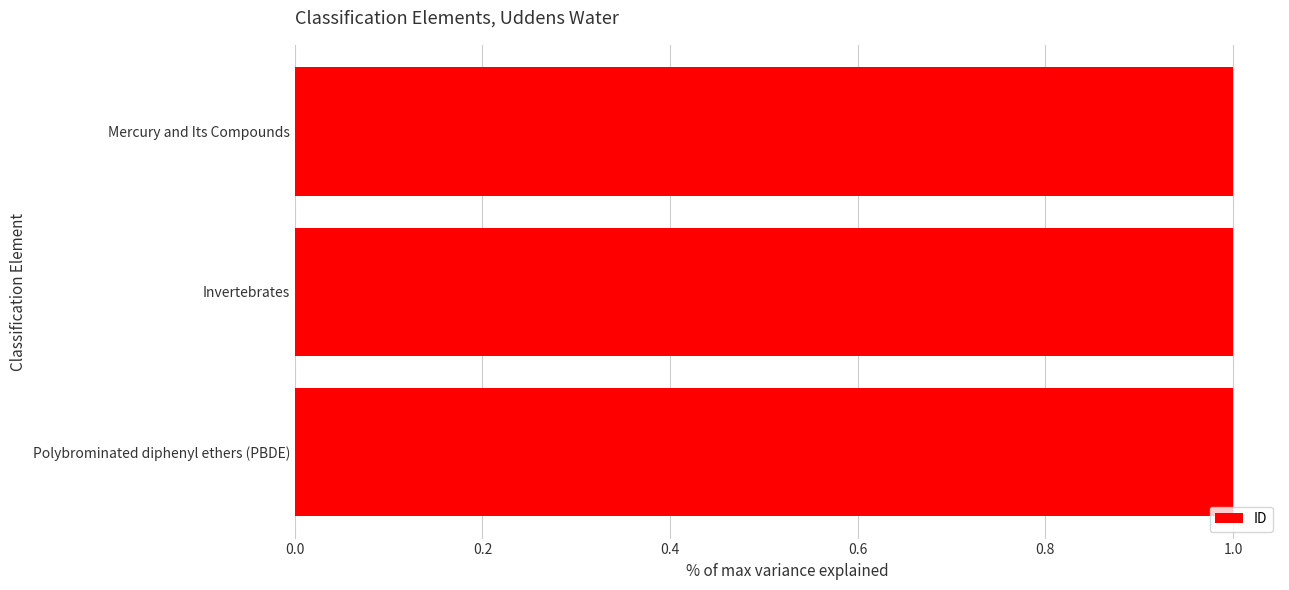

True or false: the data shows 0.4 at Mercury and Its Compounds.

False